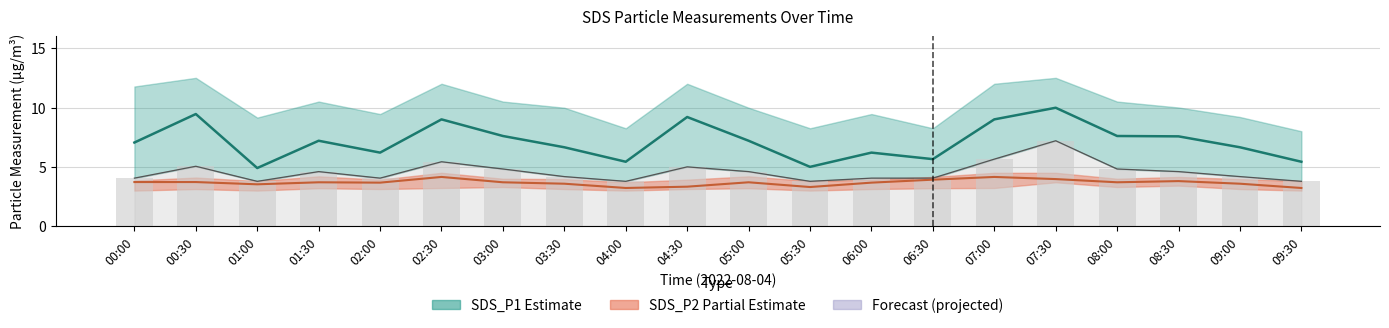

How many data points in SDS_P1 (Estimate) are above 7?

11